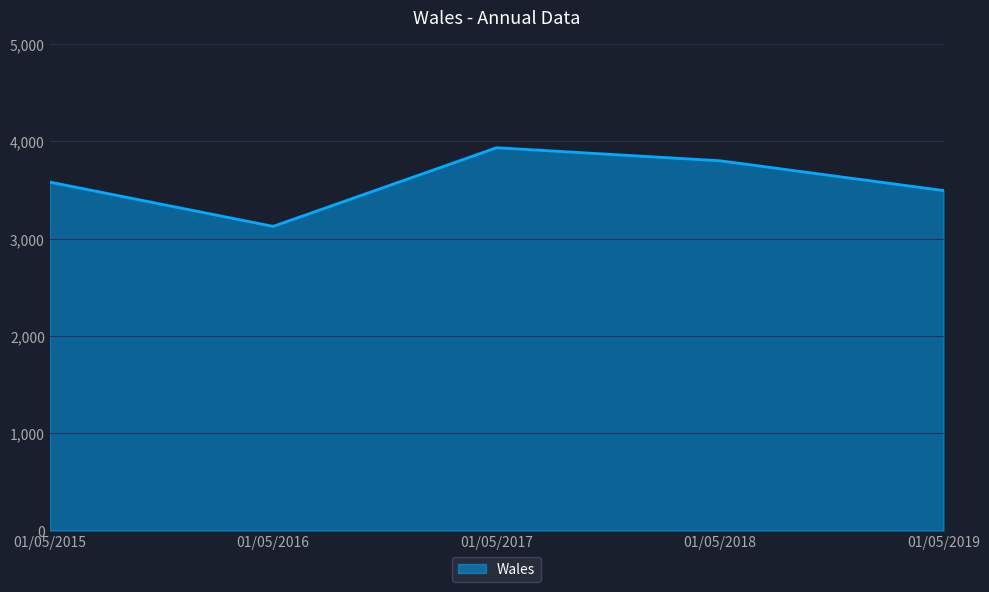

Reading left to right, extract all data points from this chart.

01/05/2015=3580	01/05/2016=3125	01/05/2017=3933	01/05/2018=3799	01/05/2019=3493